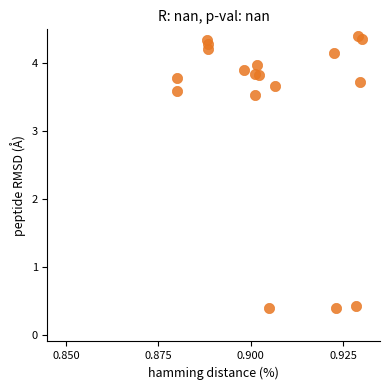

What is the range of Y values (max minus min)?

4.0